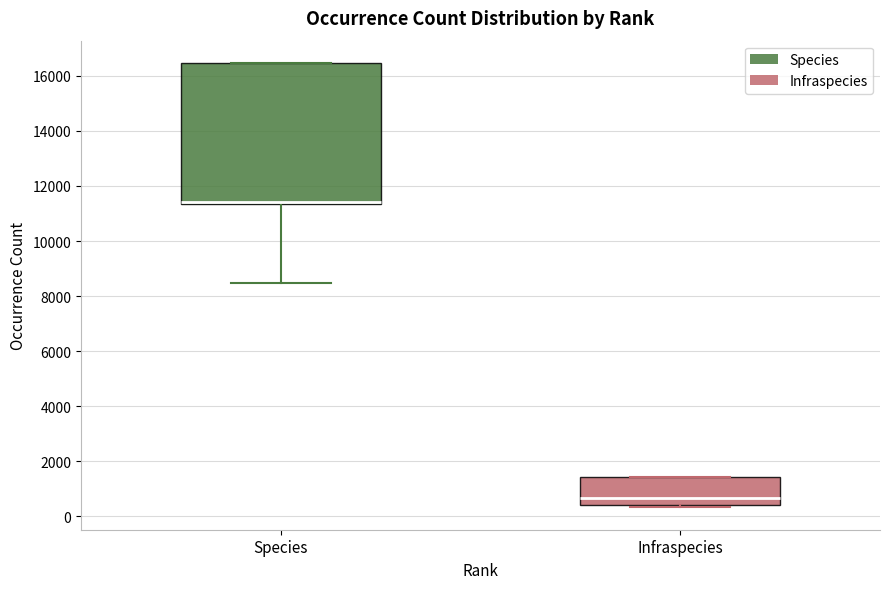

Which box is the tallest, from its lower edge to its upper edge?

Species